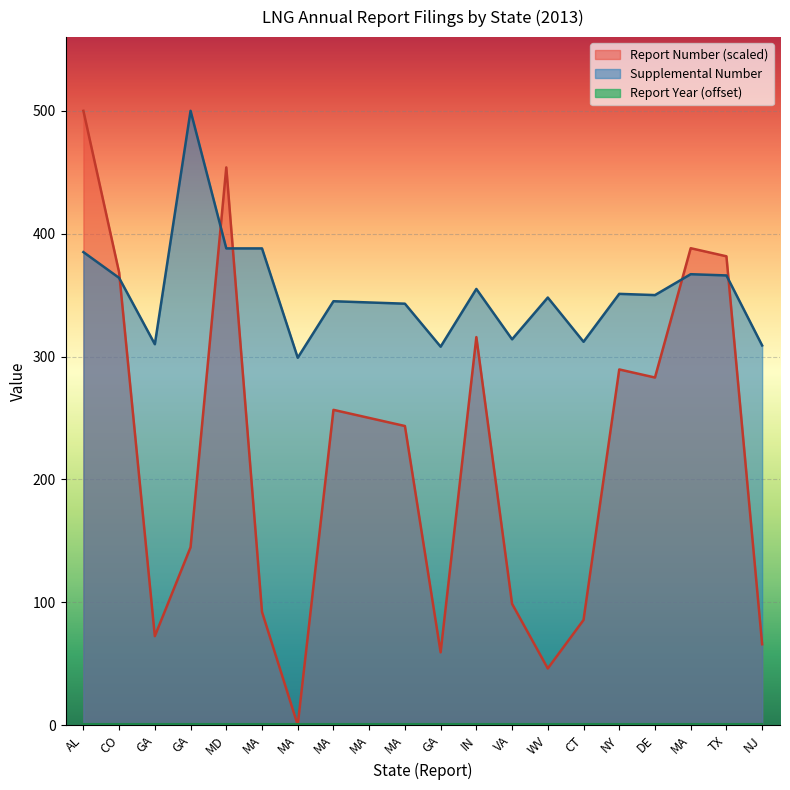

True or false: Supplemental Number has a value of 508.3 at IN.

False